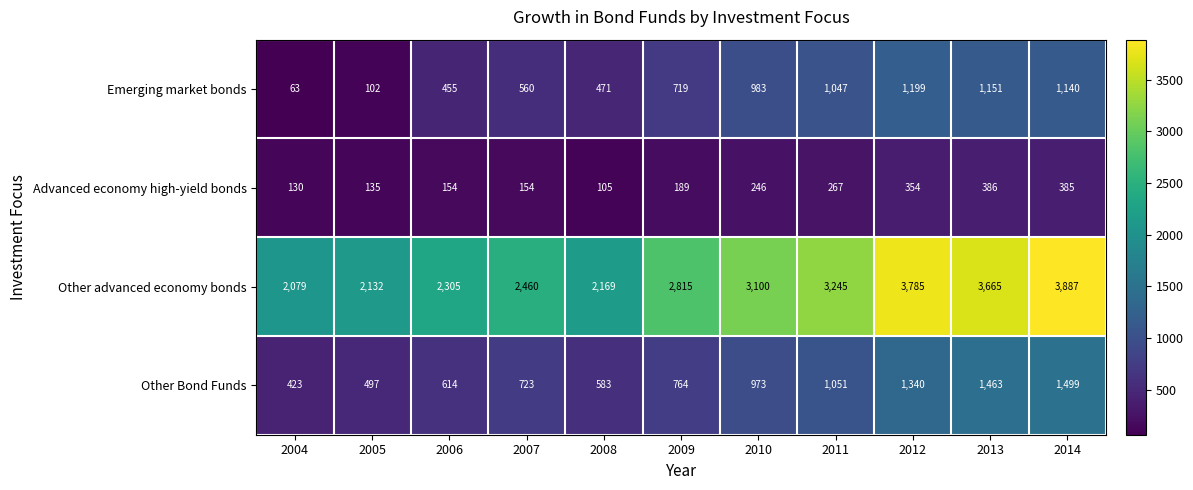

What is the spread (max minus min) of values at 2009?

2626